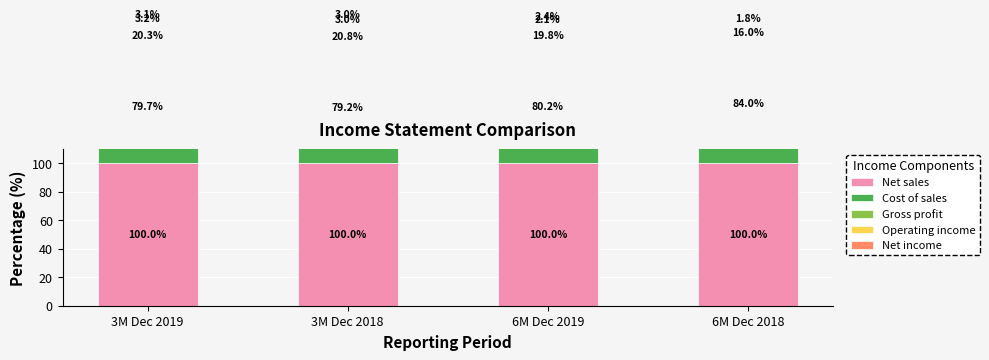

Reading left to right, transcribe all the data shown in this chart.

Net sales: 3M Dec 2019=100.0	3M Dec 2018=100.0	6M Dec 2019=100.0	6M Dec 2018=100.0
Cost of sales: 3M Dec 2019=79.7	3M Dec 2018=79.2	6M Dec 2019=80.2	6M Dec 2018=84.0
Gross profit: 3M Dec 2019=20.3	3M Dec 2018=20.8	6M Dec 2019=19.8	6M Dec 2018=16.0
Operating income: 3M Dec 2019=3.2	3M Dec 2018=3.0	6M Dec 2019=2.1	6M Dec 2018=1.3
Net income: 3M Dec 2019=3.1	3M Dec 2018=3.0	6M Dec 2019=2.4	6M Dec 2018=1.8